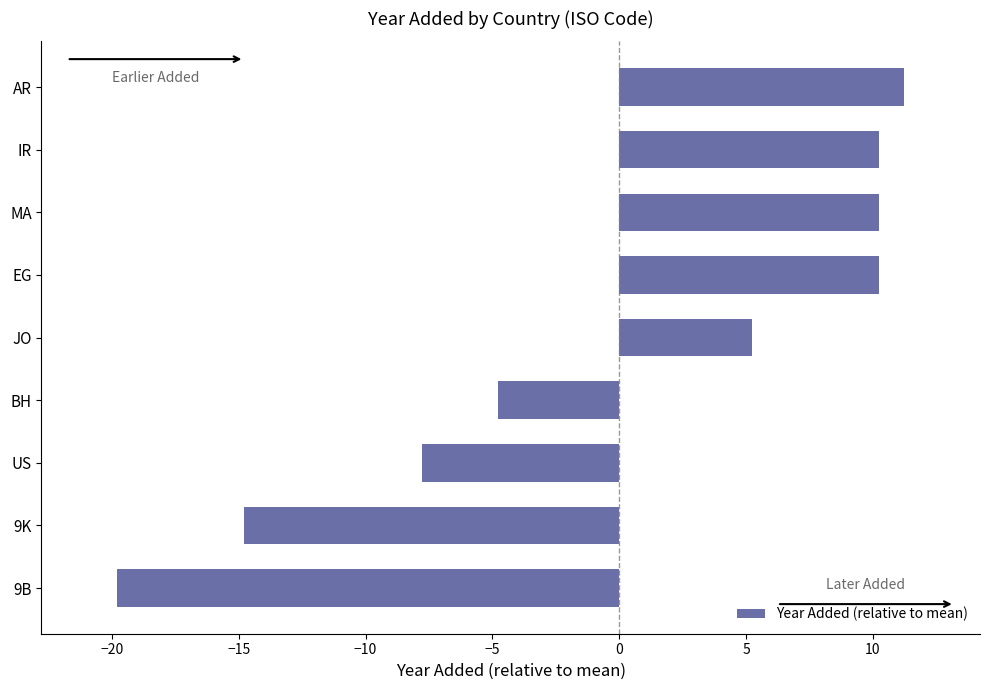

Count the number of categories in the chart.

9